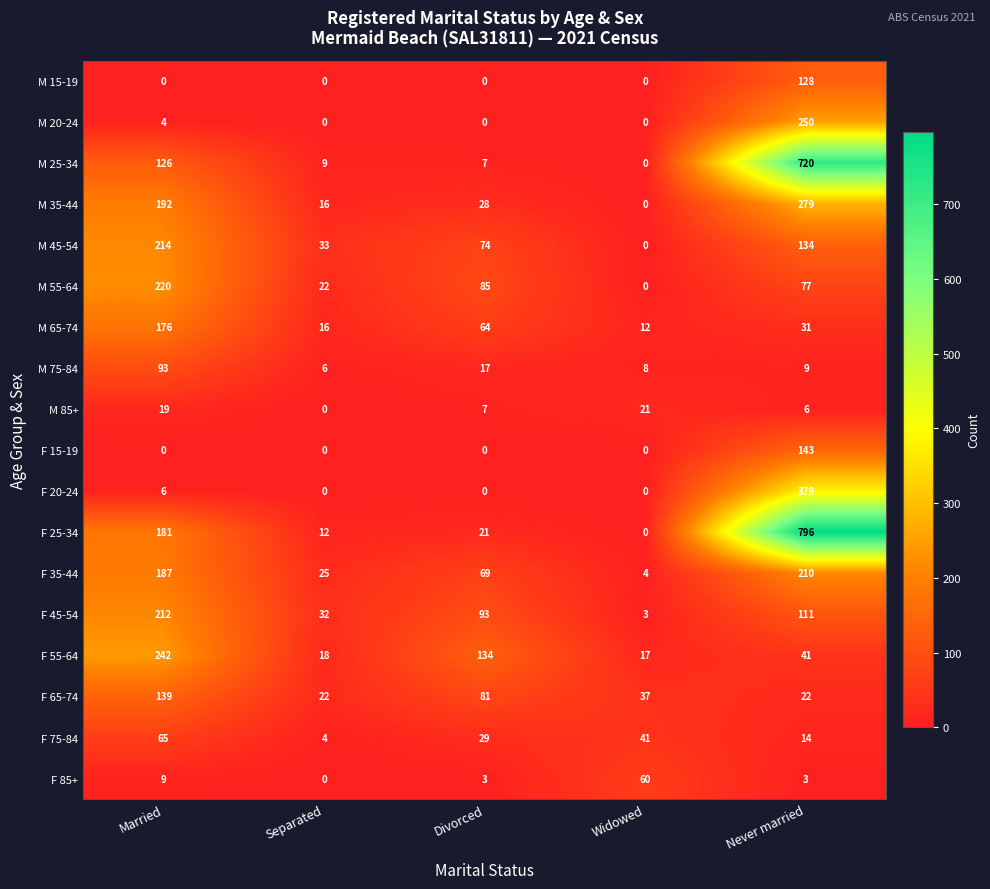

Which series has the largest range (max minus min)?

F 25-34